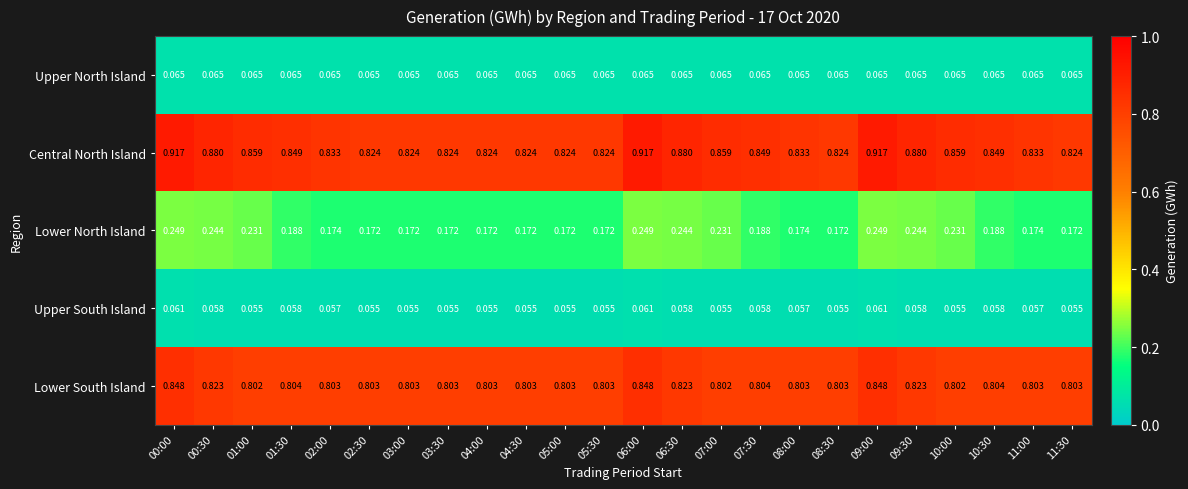

Count the number of data series in this chart.

5